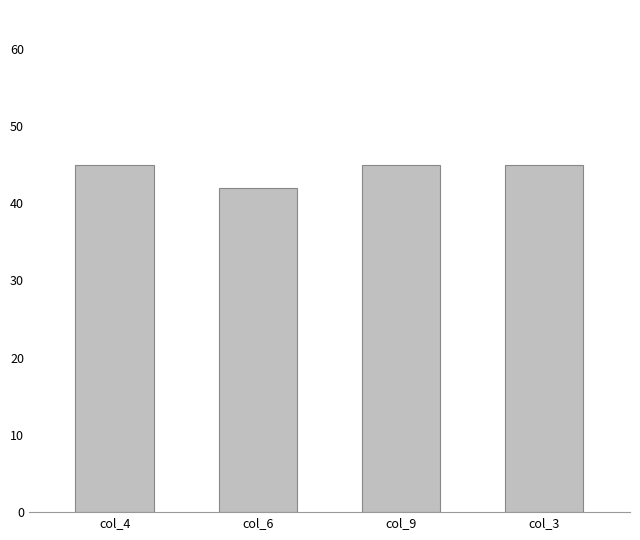

The chart shows a value of 64 at col_6. True or false?

False